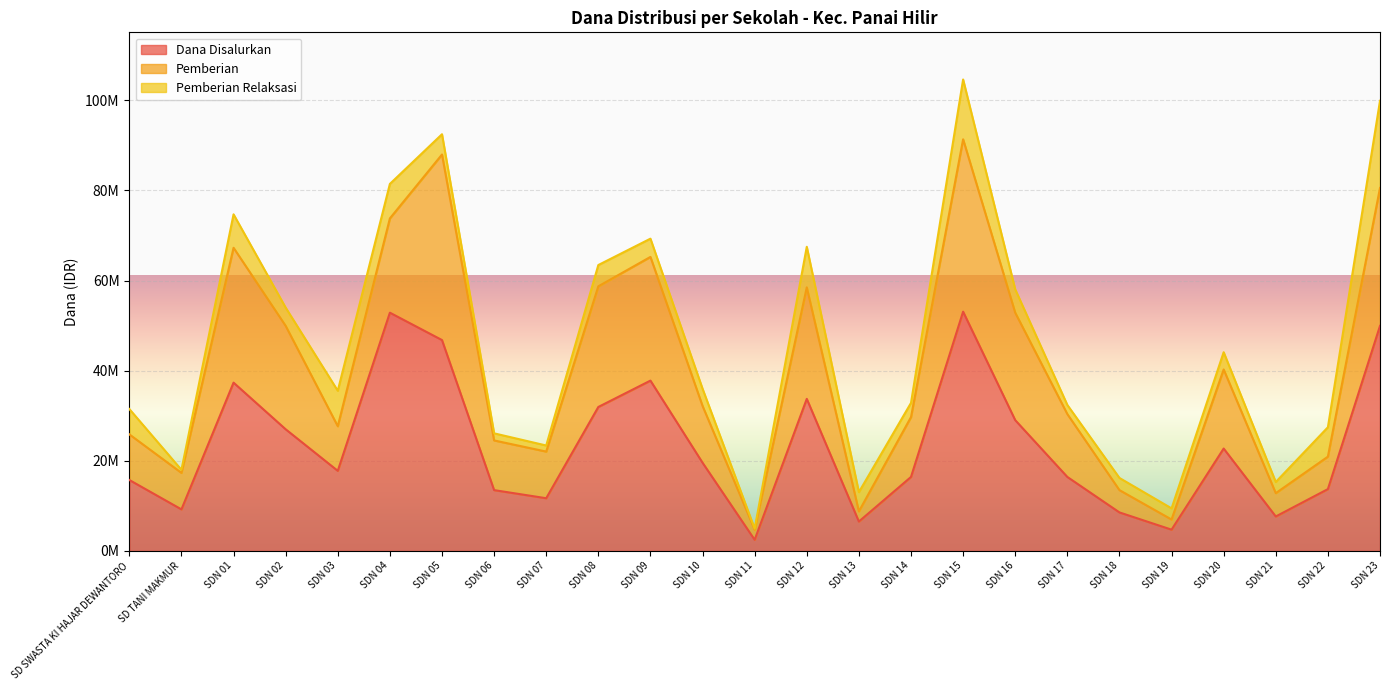

What is the difference between the Dana Disalurkan values at SDN 04 and SDN 22?

39150000